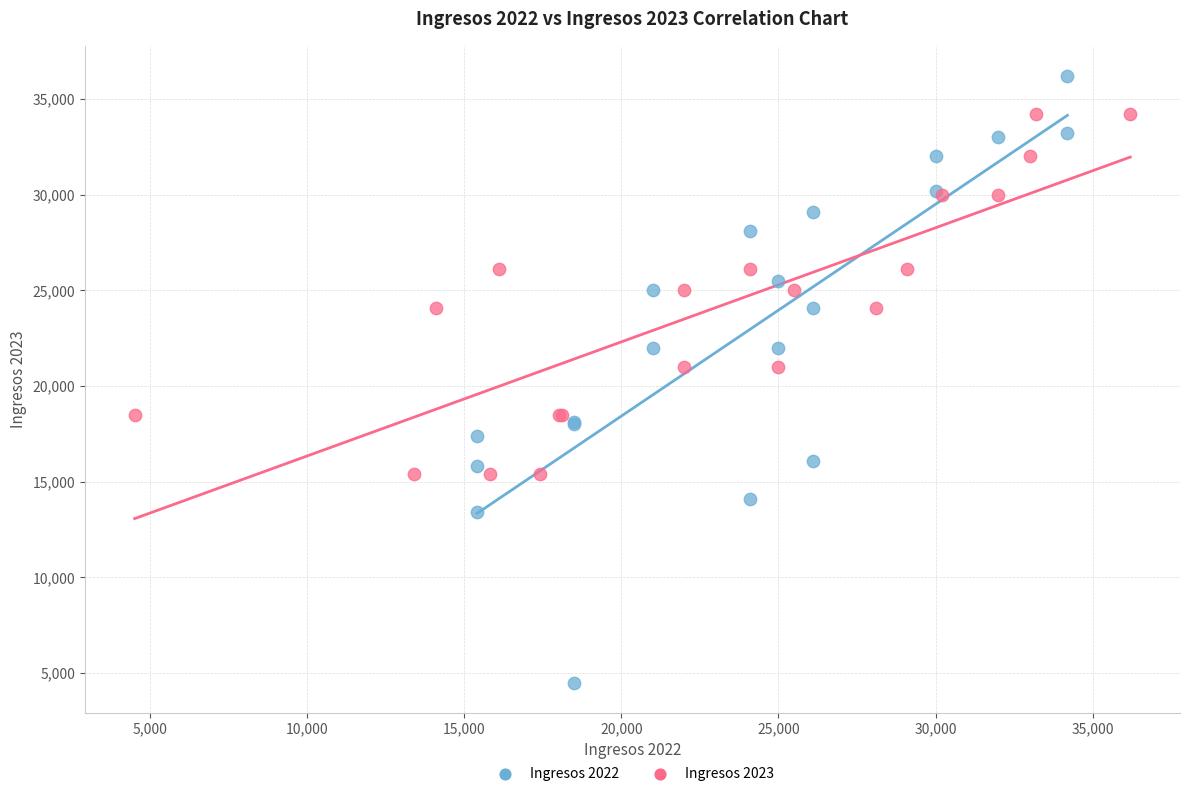

Which series reaches the maximum Y coordinate?

Ingresos 2022